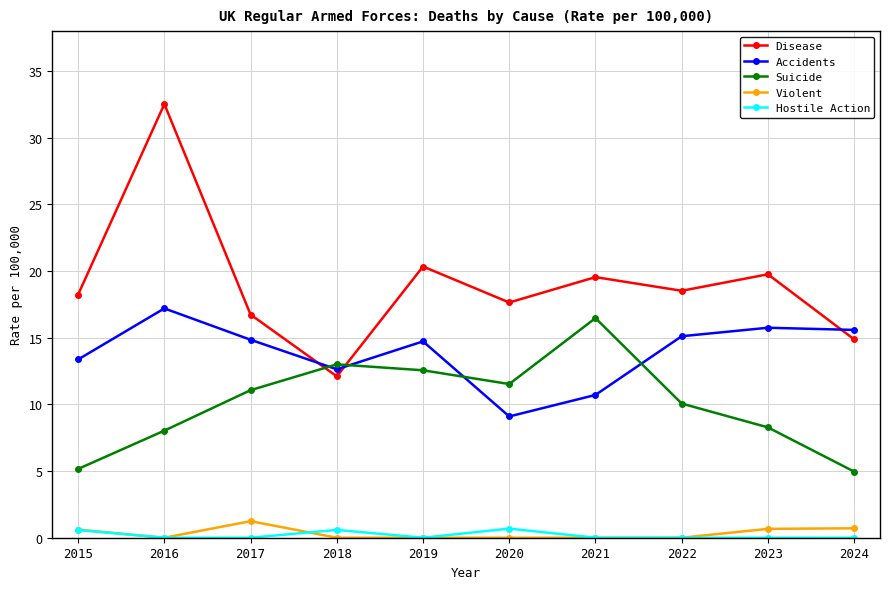

Is it true that Accidents equals 17.2 at 2016?

True